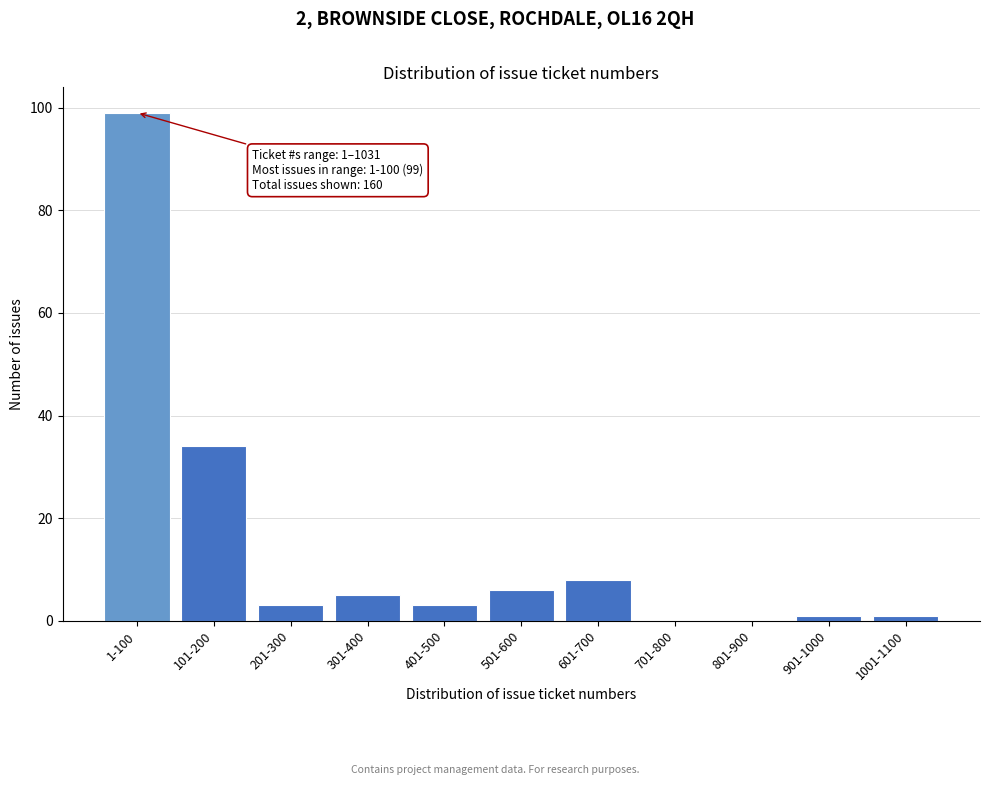

Reading left to right, transcribe all the data shown in this chart.

1-100=99	101-200=34	201-300=3	301-400=5	401-500=3	501-600=6	601-700=8	701-800=0	801-900=0	901-1000=1	1001-1100=1